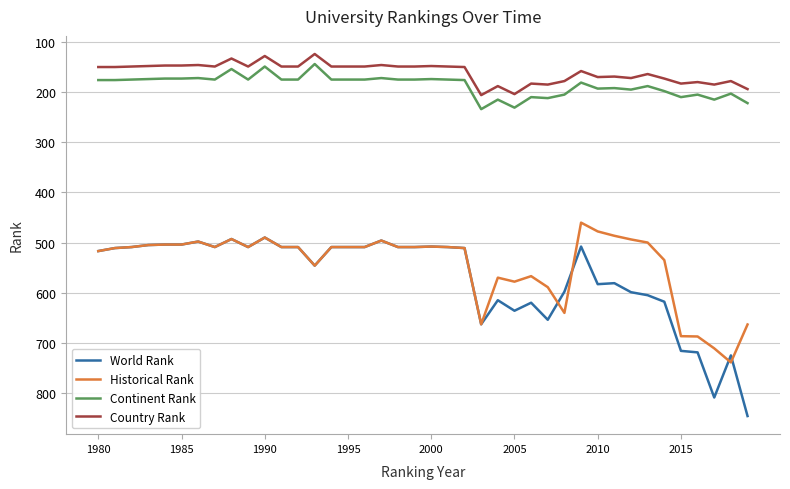

Which series has the widest spread of values?

World Rank